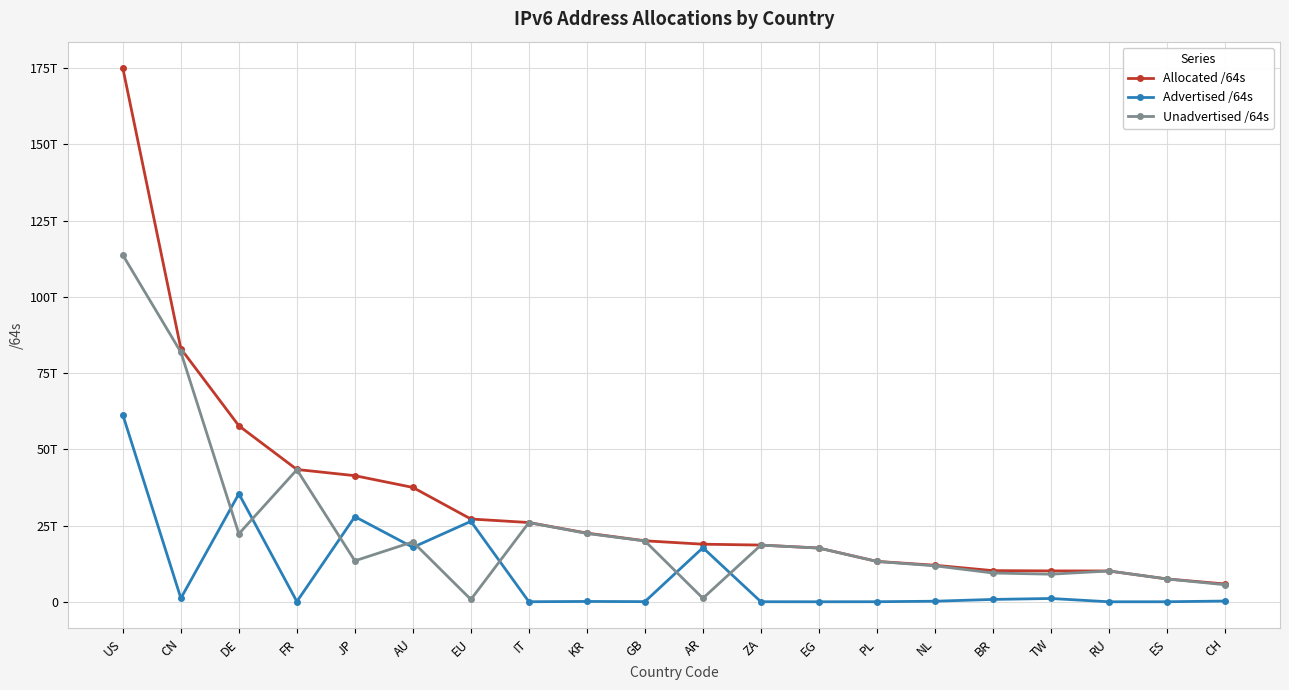

The Unadvertised /64s series shows 8128343840273 at JP. True or false?

False